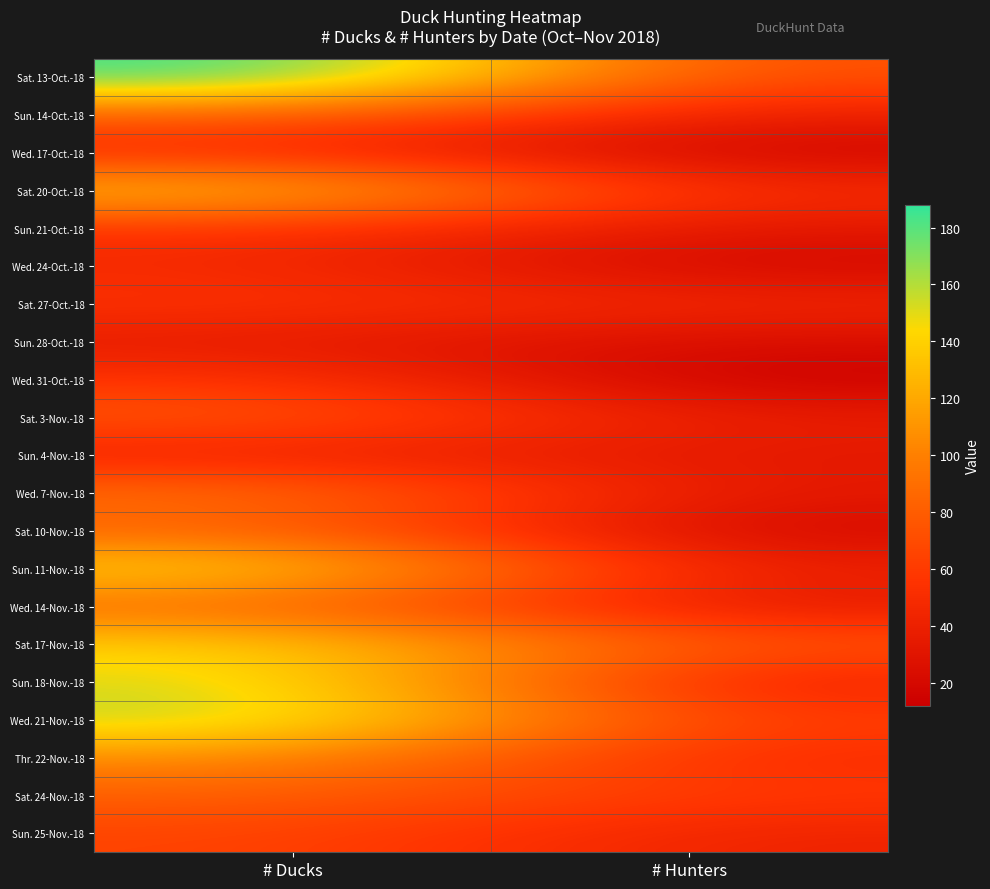

Which category has the highest value across all series?

# Ducks